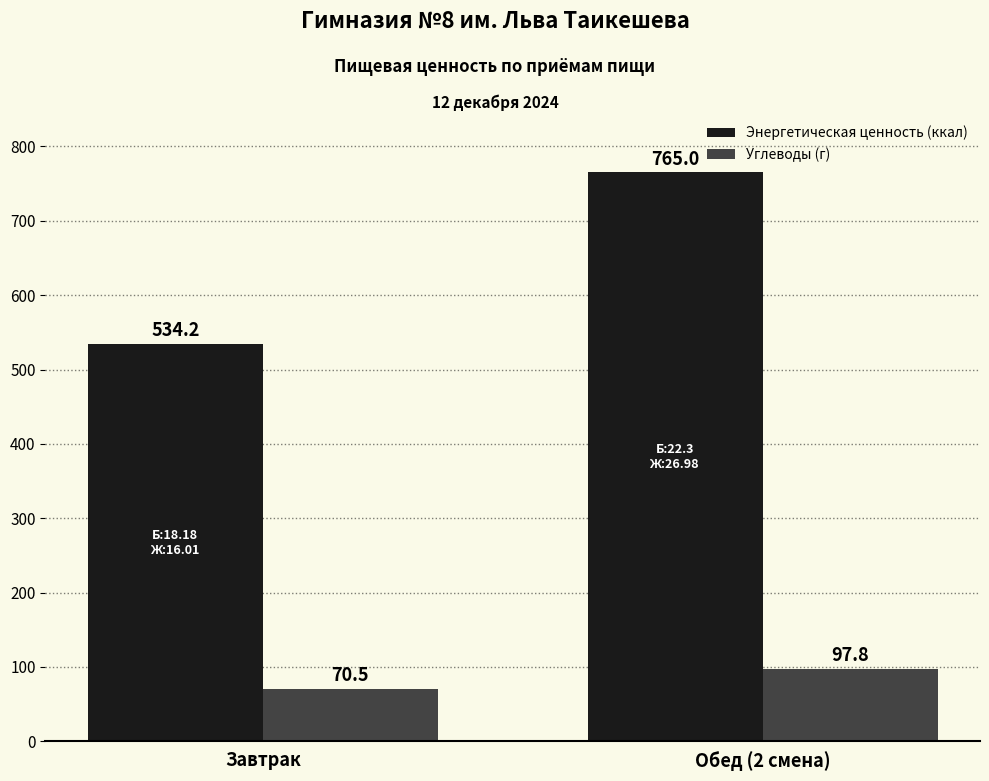

Reading left to right, what are all the values shown in this chart?

Энергетическая ценность (ккал): Завтрак=534.2	Обед (2 смена)=765.0
Углеводы (г): Завтрак=70.5	Обед (2 смена)=97.8